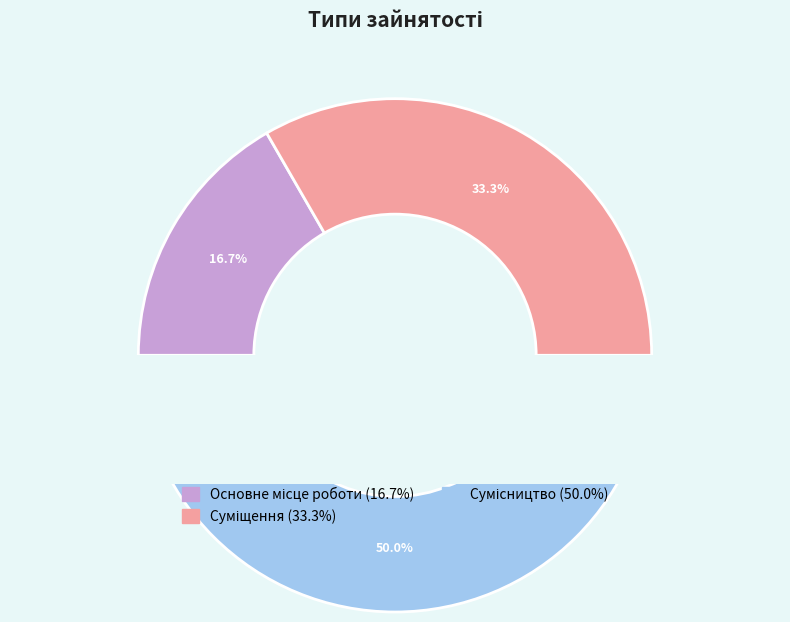

Does Суміщення account for over 50% of the chart?

No